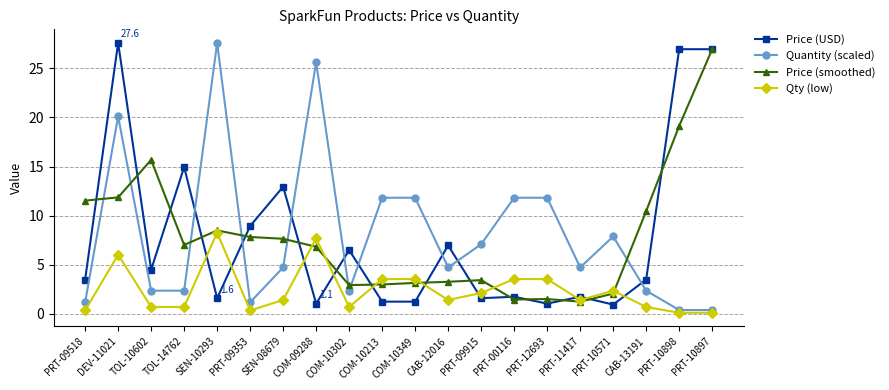

How many intersections are there between Price (smoothed) and Quantity (scaled)?

8